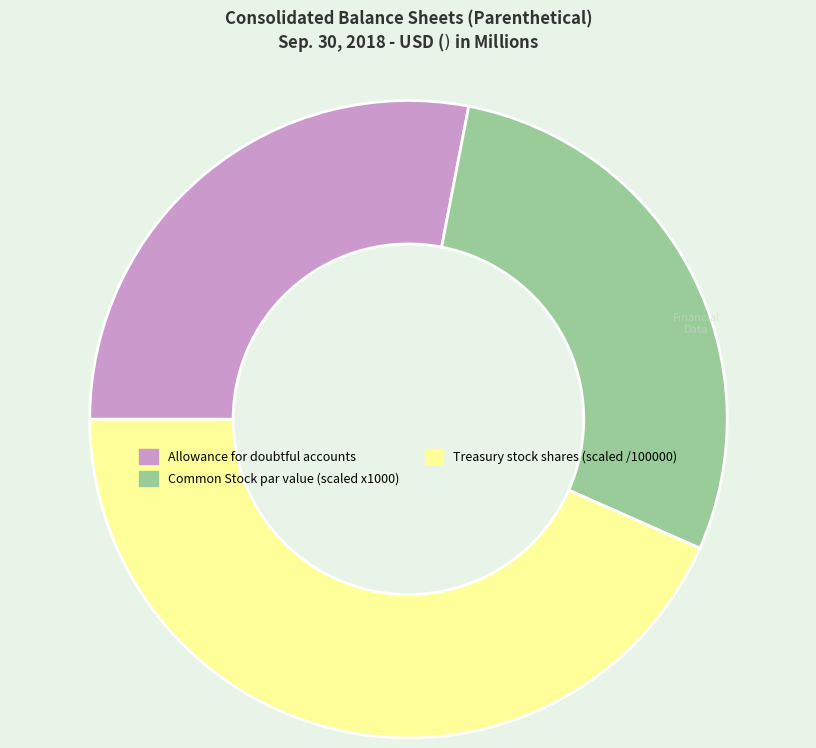

Does any single category account for the majority?

No